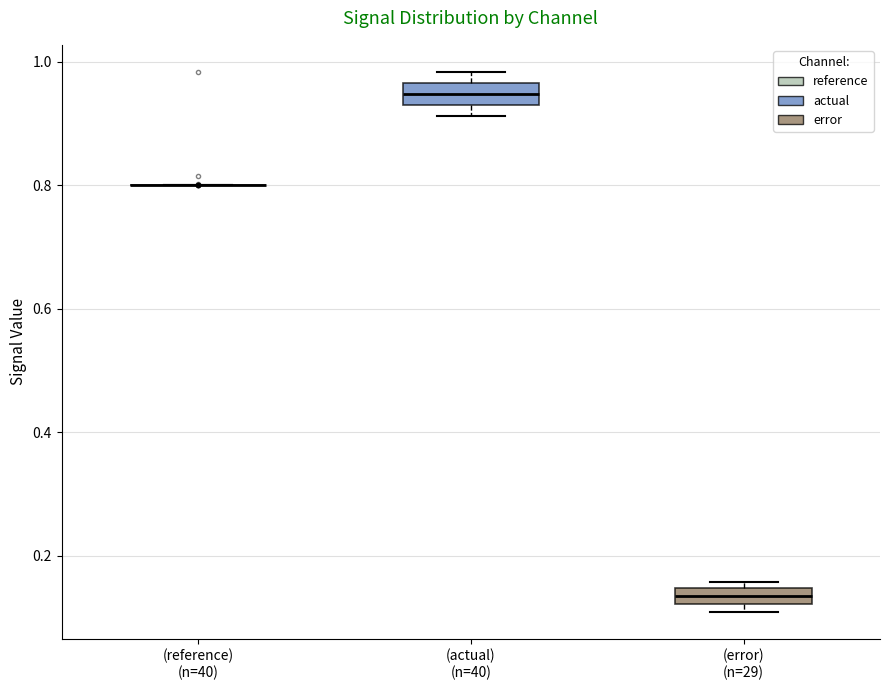

Where is the lower edge of the box for (error) (n=29) on the y-axis? The values are not printed on the chart, so give them approximately, as read against the axis.

0.12